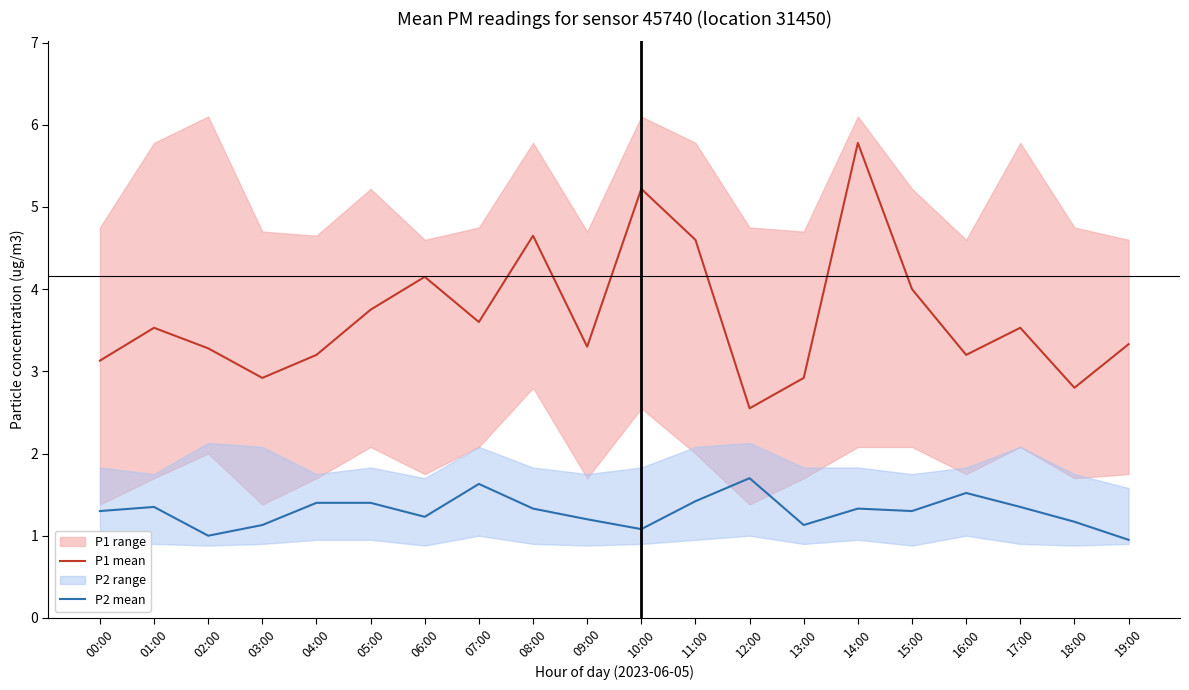

At how many categories does at least one series exceed 4?

5